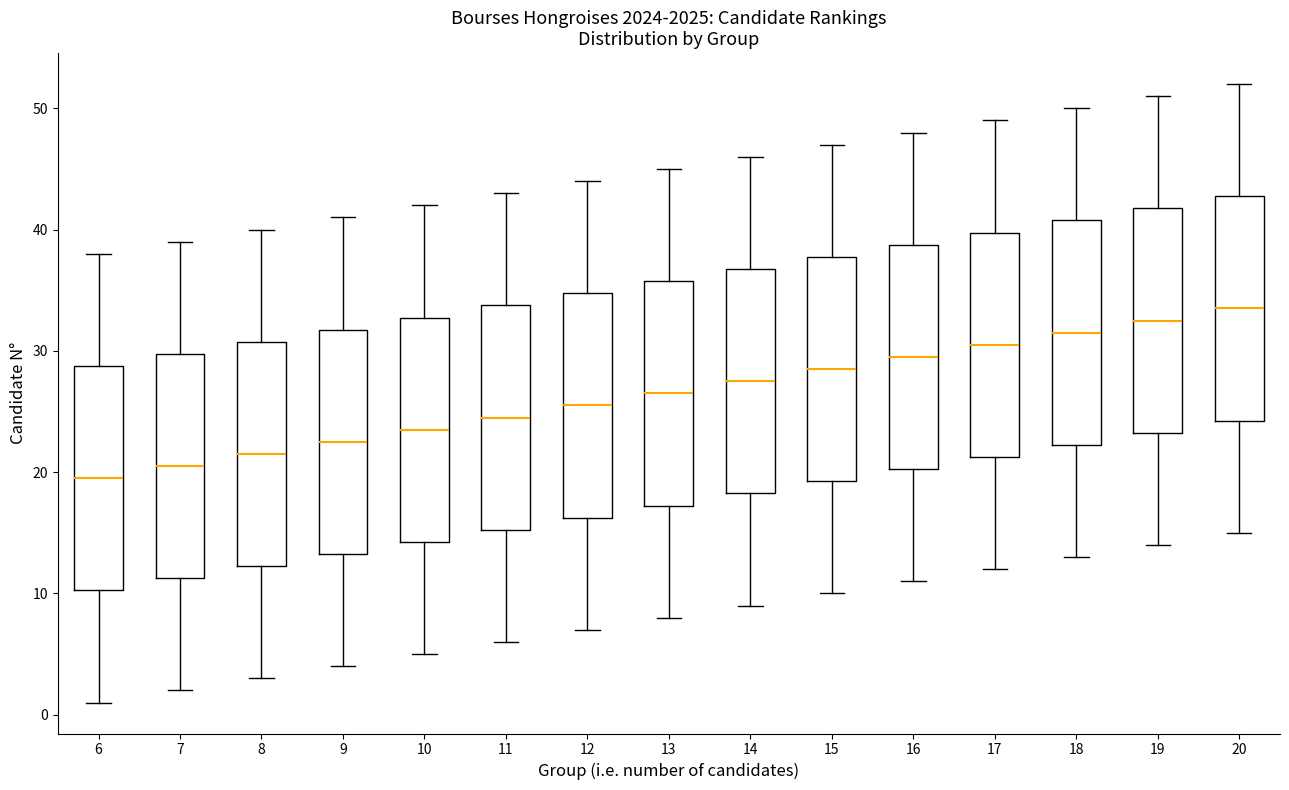

Reading left to right, transcribe this box plot: for each box, give where its median line is, the range the box spans, and where its two whiskers end, as read against the y-axis. The values are not printed on the chart, so give them approximately, as read against the axis.

6: median 20, box 10 to 29, whiskers 1 to 38
7: median 21, box 11 to 30, whiskers 2 to 39
8: median 22, box 12 to 31, whiskers 3 to 40
9: median 23, box 13 to 32, whiskers 4 to 41
10: median 24, box 14 to 33, whiskers 5 to 42
11: median 25, box 15 to 34, whiskers 6 to 43
12: median 26, box 16 to 35, whiskers 7 to 44
13: median 27, box 17 to 36, whiskers 8 to 45
14: median 28, box 18 to 37, whiskers 9 to 46
15: median 29, box 19 to 38, whiskers 10 to 47
16: median 30, box 20 to 39, whiskers 11 to 48
17: median 31, box 21 to 40, whiskers 12 to 49
18: median 32, box 22 to 41, whiskers 13 to 50
19: median 33, box 23 to 42, whiskers 14 to 51
20: median 34, box 24 to 43, whiskers 15 to 52